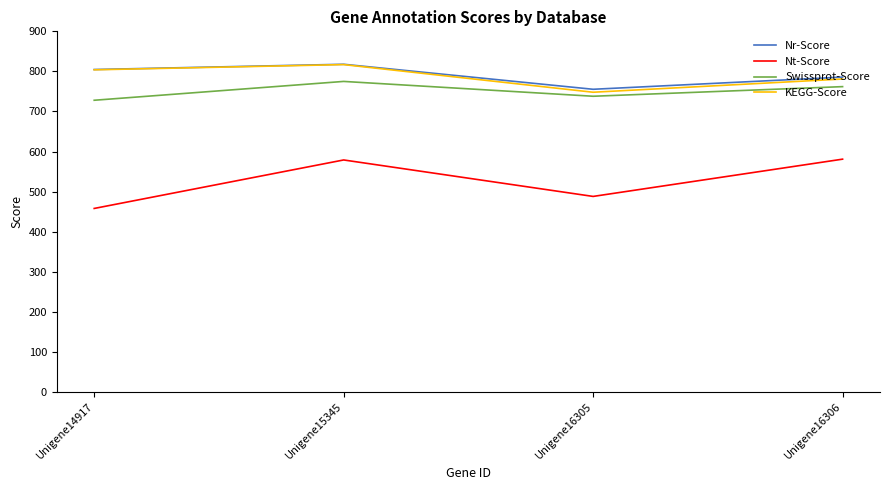

What is the total value across all series at Unigene14917?

2794.7